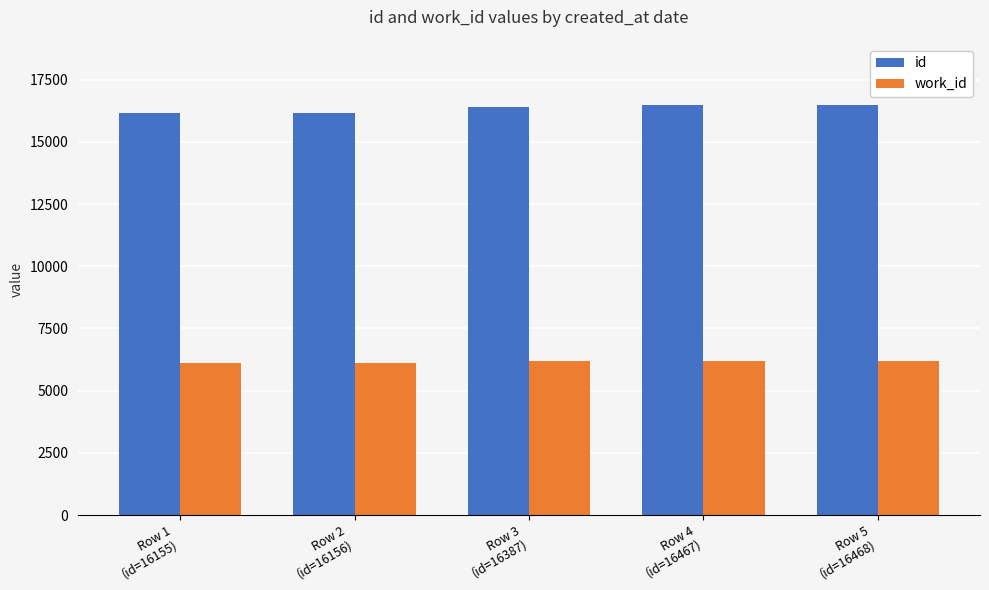

Is the value of id at Row 4
(id=16467) greater than the value of work_id at Row 5
(id=16468)?

Yes